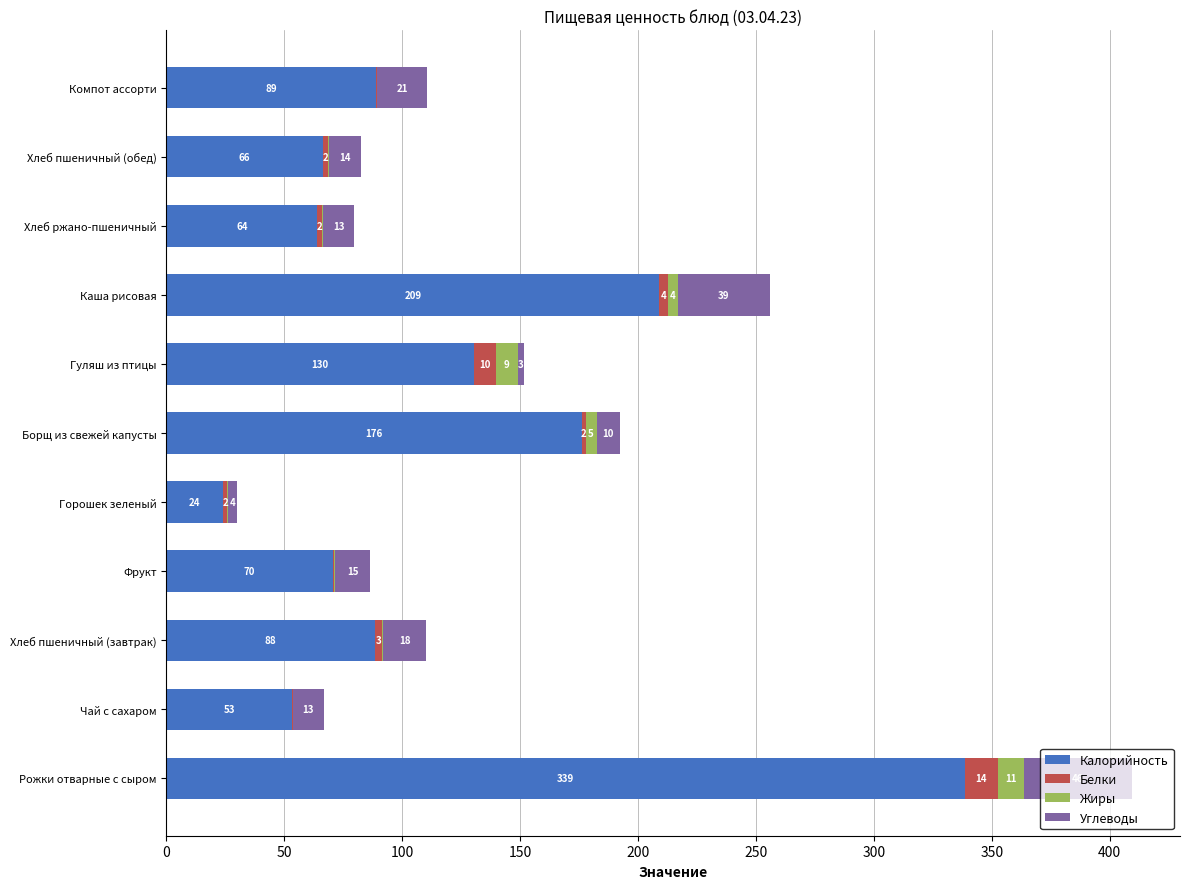

At which category is the sum across all series the highest?

Рожки отварные с сыром